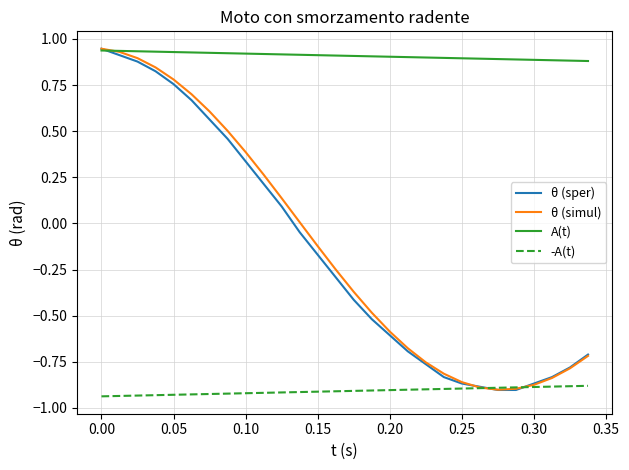

True or false: -A(t) and A(t) intersect in this chart.

False